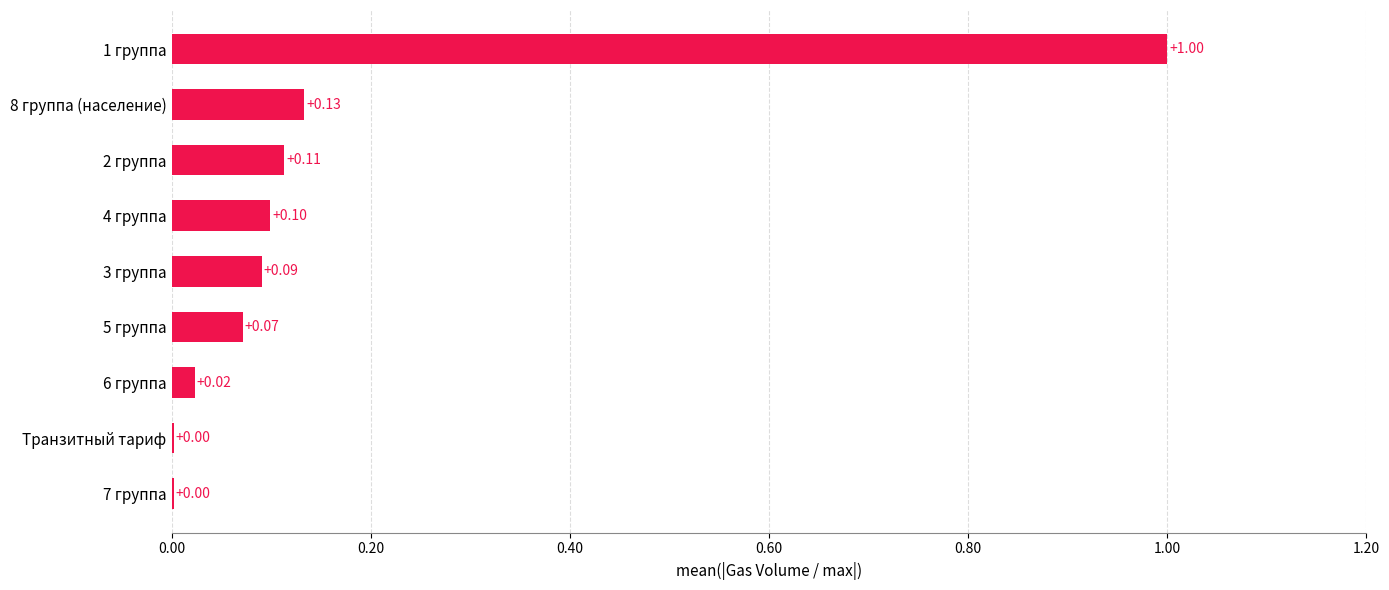

What is the maximum value shown in the chart?

1.0